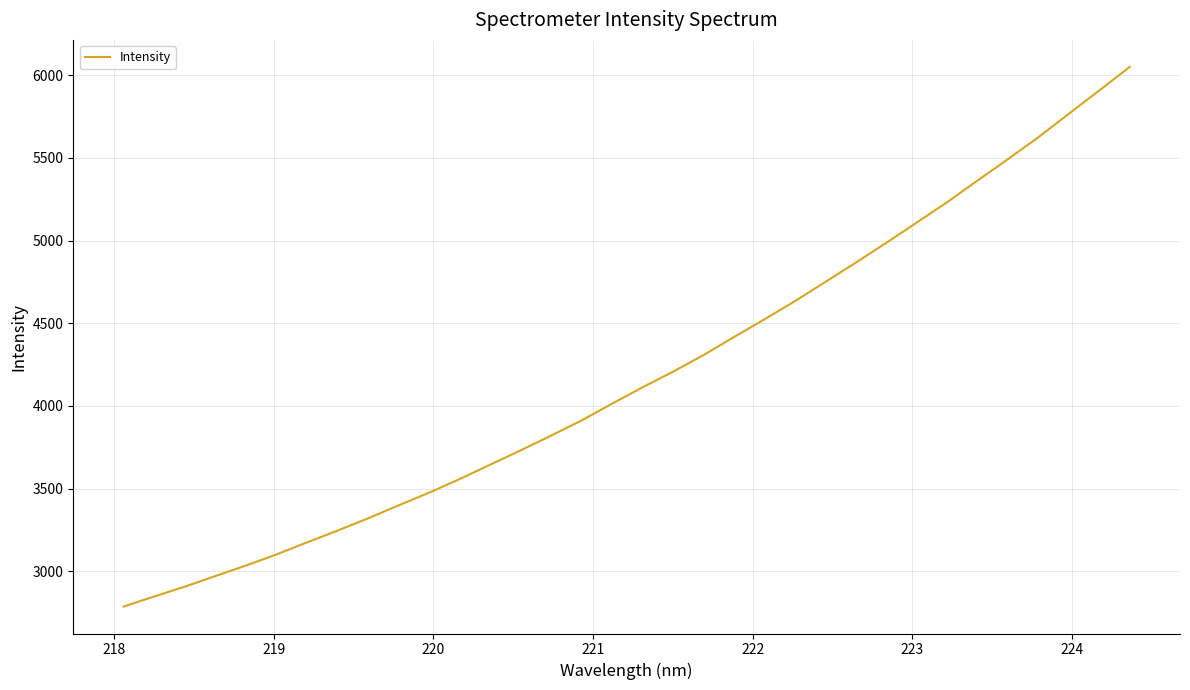

What is the difference between the maximum and minimum values?

3262.4